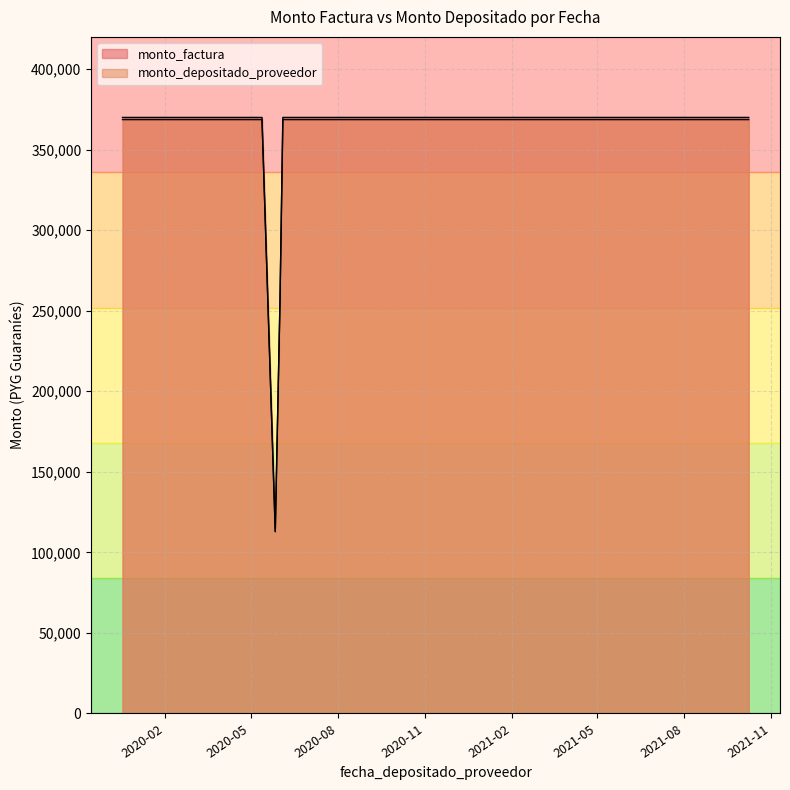

The monto_factura series shows 367520 at 2020-06-01. True or false?

False